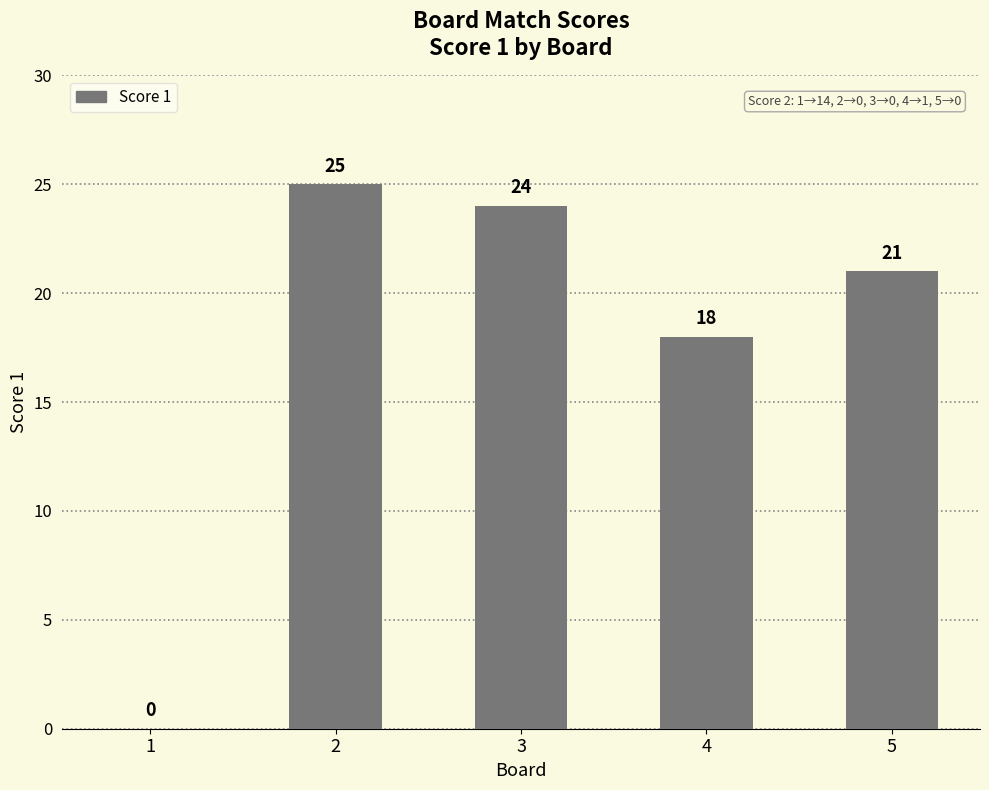

What is the sum of the values at 4 and 5?

39